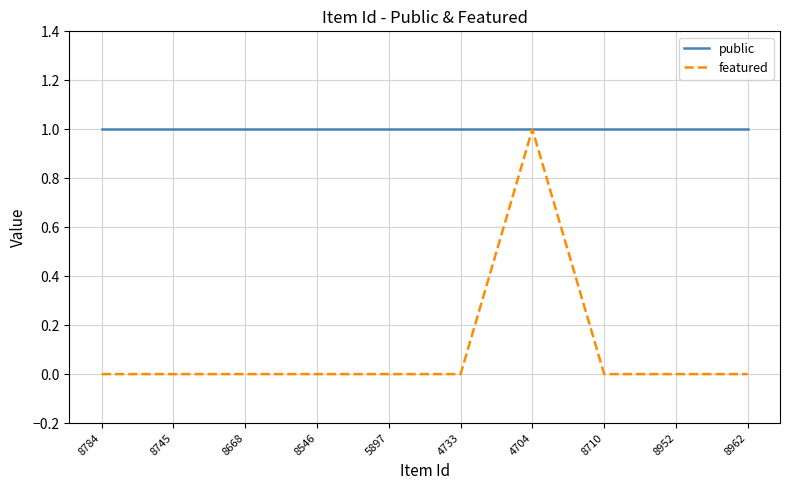

Which series has the widest spread of values?

featured